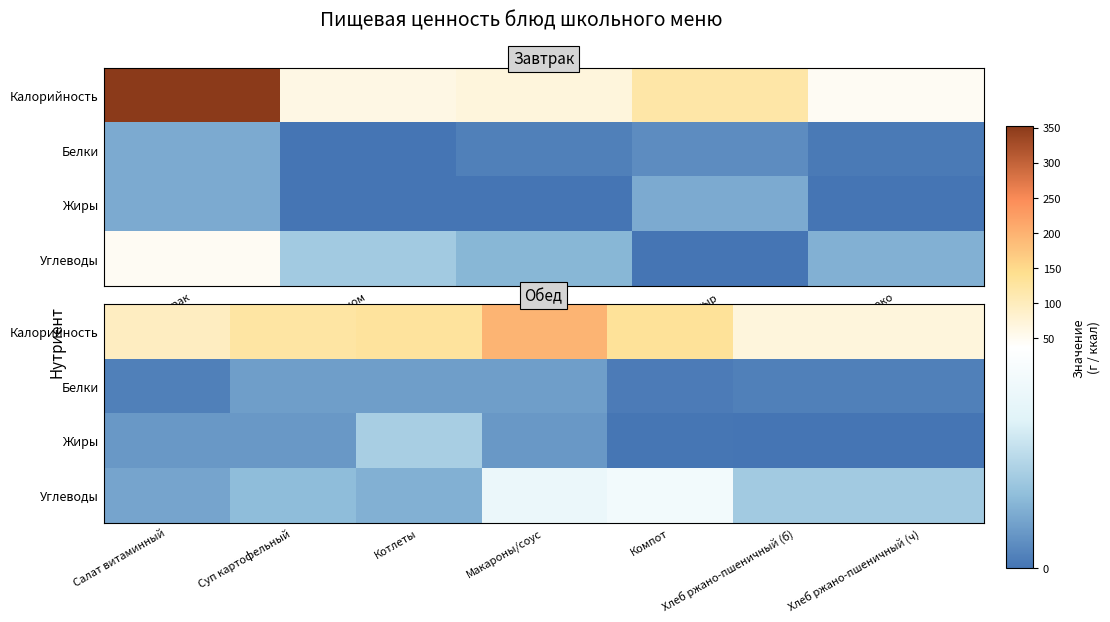

Is it true that Белки equals 1.2 at Компот?

True